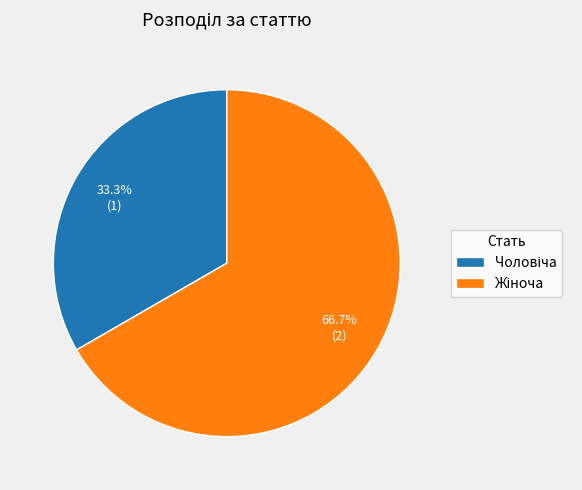

Is there any slice that represents more than half of the pie?

Yes